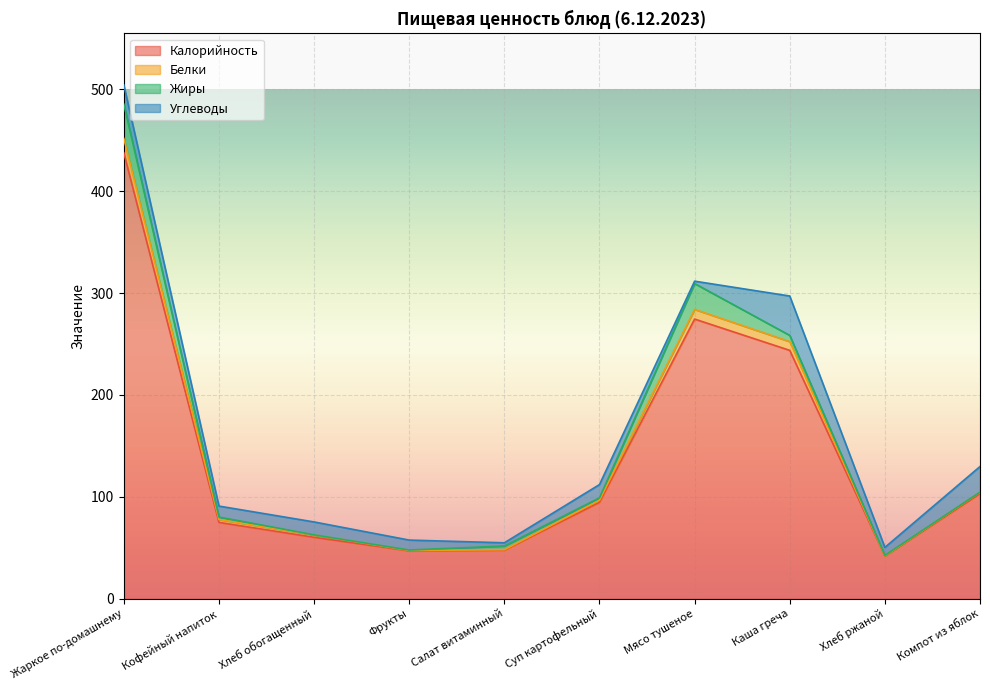

The Калорийность series shows 40.1 at Компот из яблок. True or false?

False